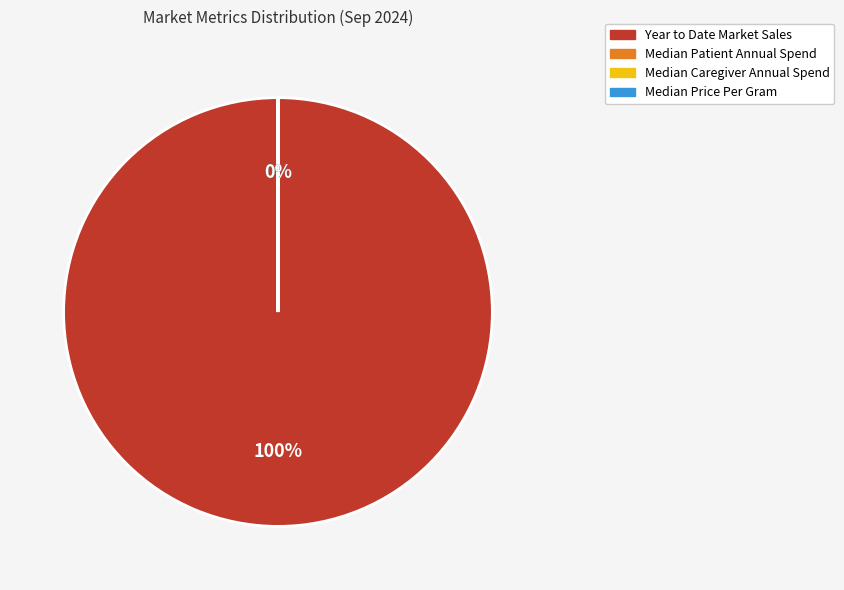

What percentage is the Year to Date Market Sales slice, to the nearest percent?

100%